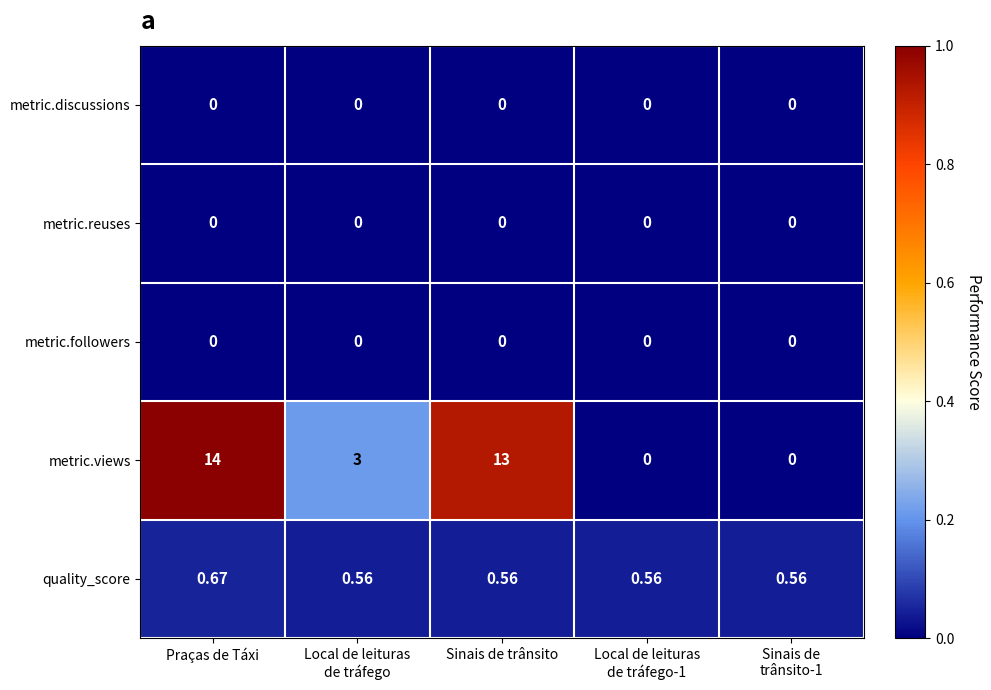

At which category is the sum across all series the highest?

Praças de Táxi